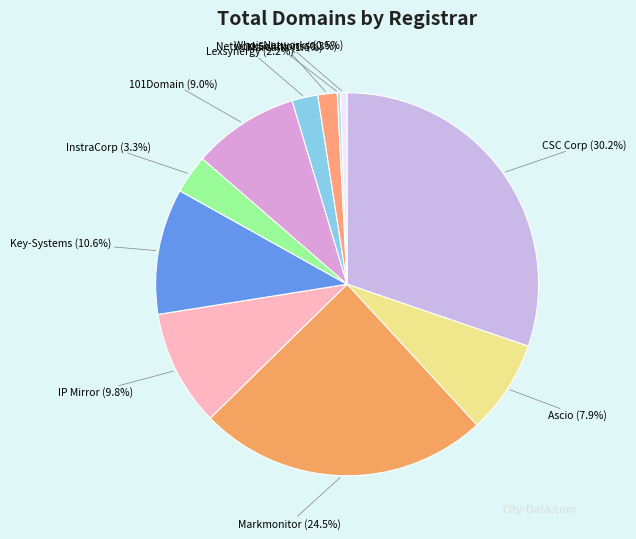

Does any single category account for the majority?

No